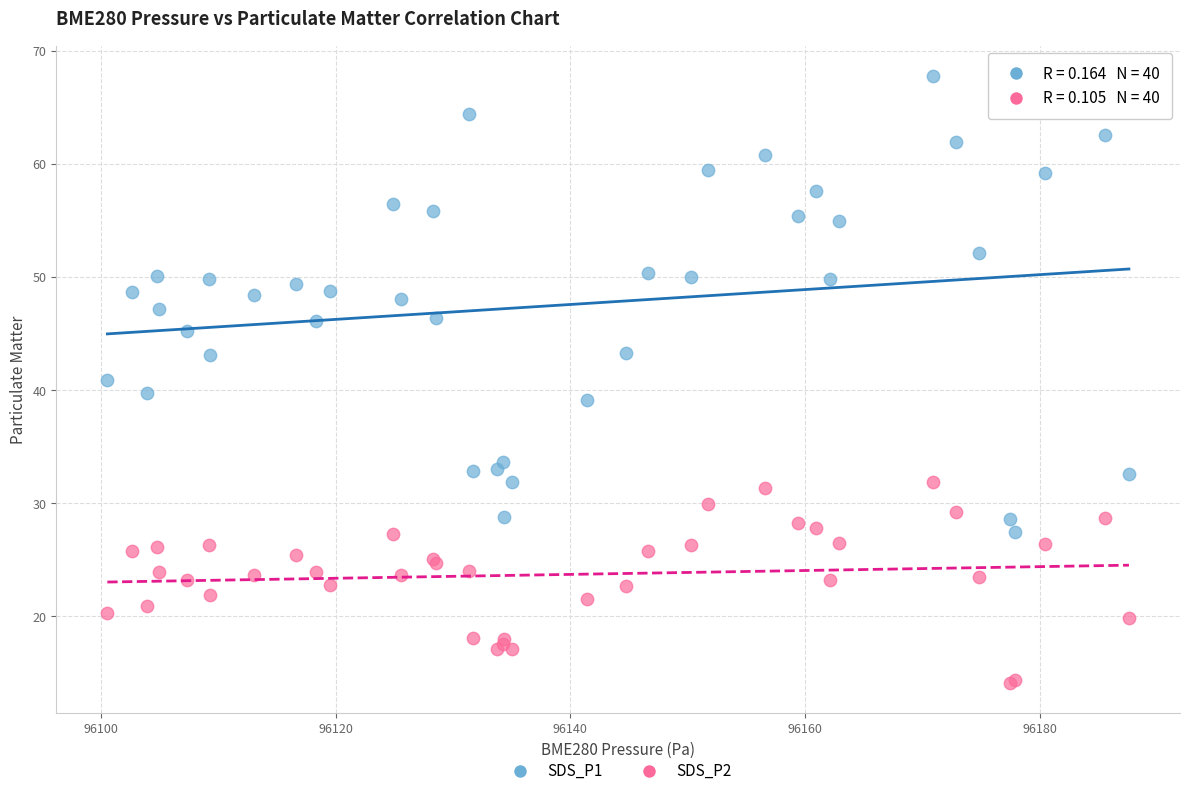

Which series reaches the maximum Y coordinate?

SDS_P1